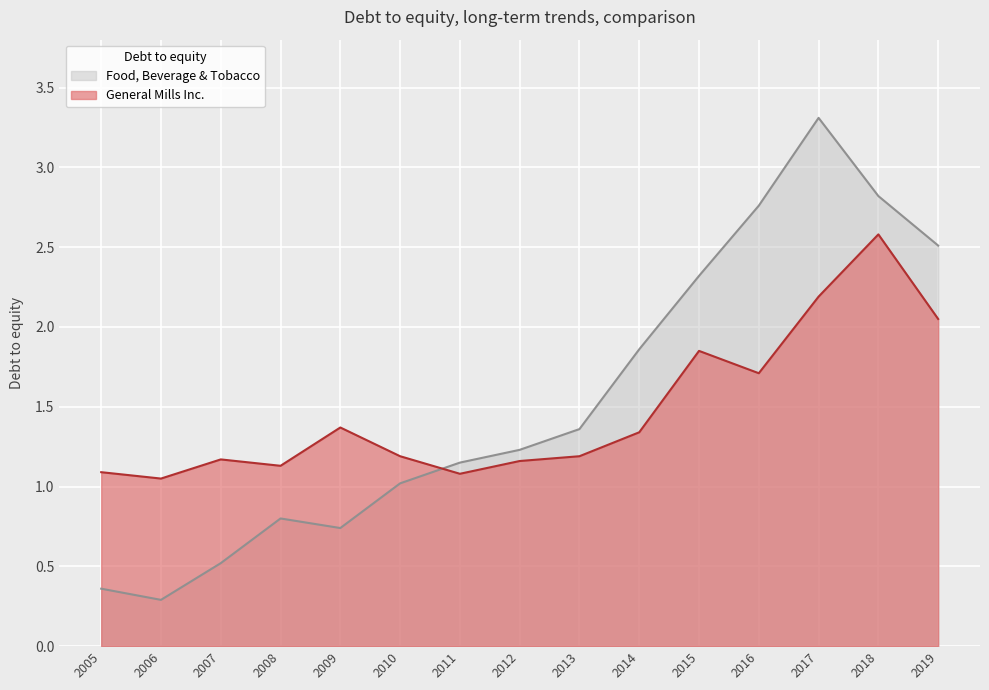

How many lines are shown in the chart?

2